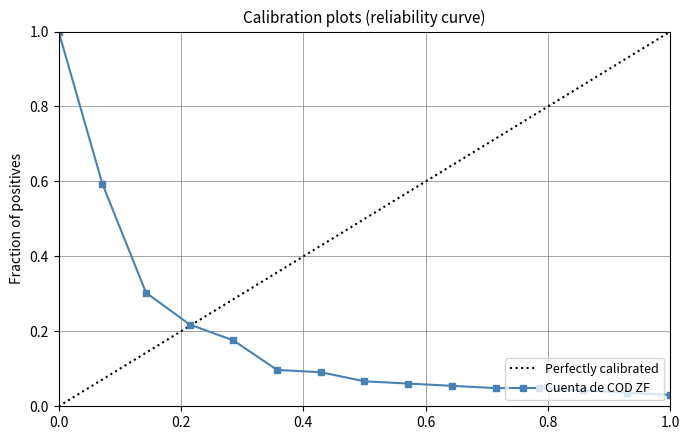

Reading left to right, list all the values displayed in this chart.

1.0	0.6	0.3	0.2	0.2	0.1	0.1	0.1	0.1	0.1	0.0	0.0	0.0	0.0	0.0